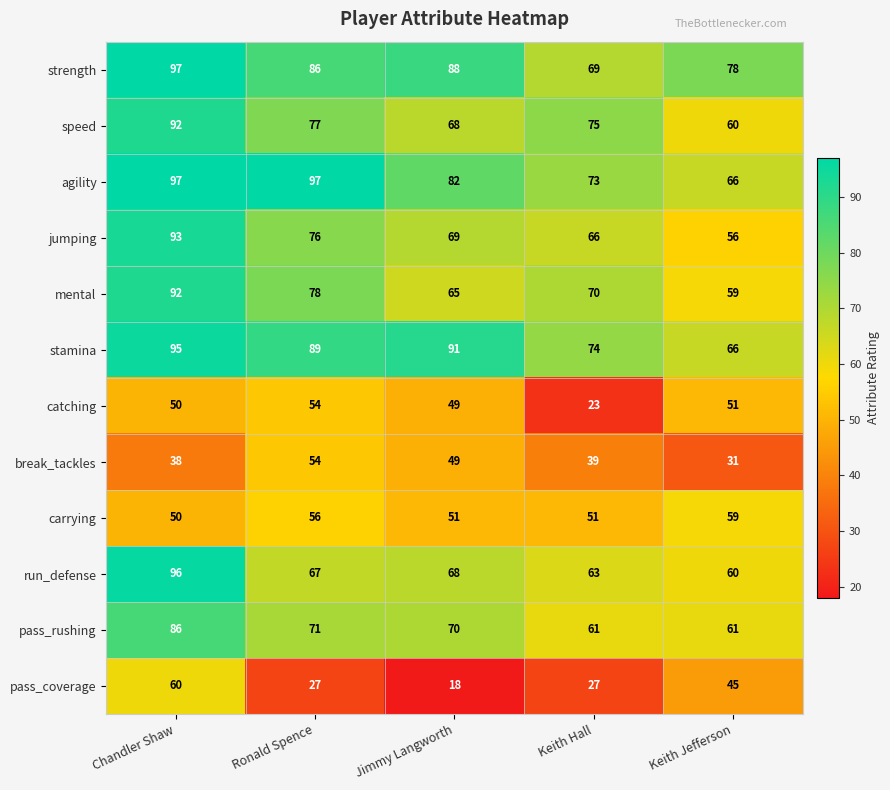

At which label does speed first exceed 75?

Chandler Shaw